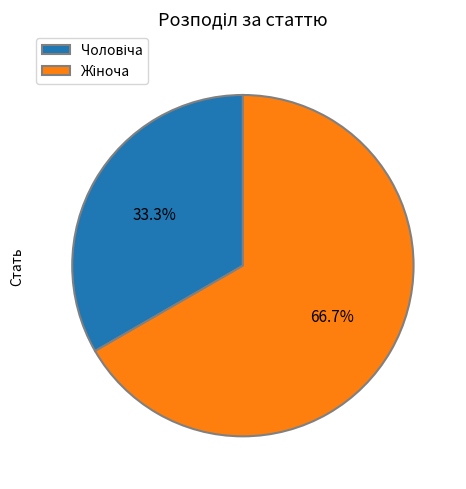

Is there a majority slice in this chart?

Yes